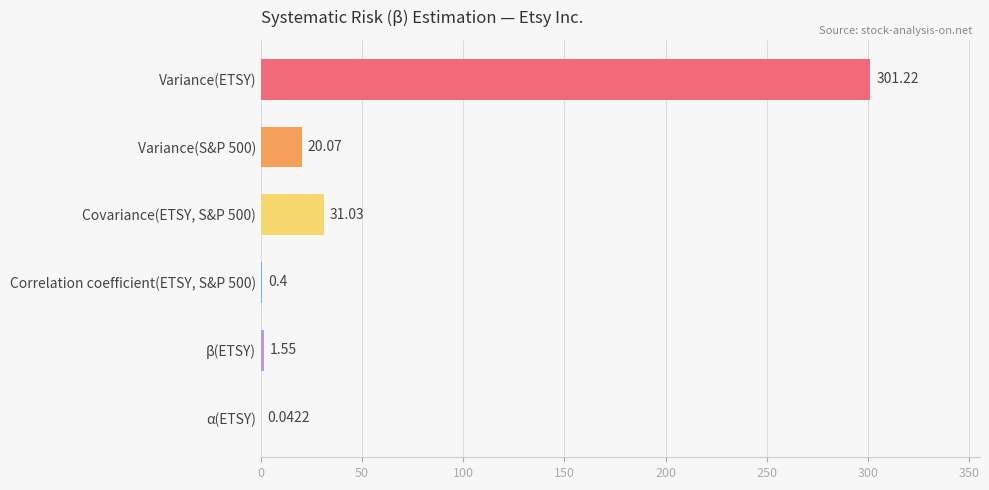

Which label corresponds to the largest value in the chart?

Variance(ETSY)